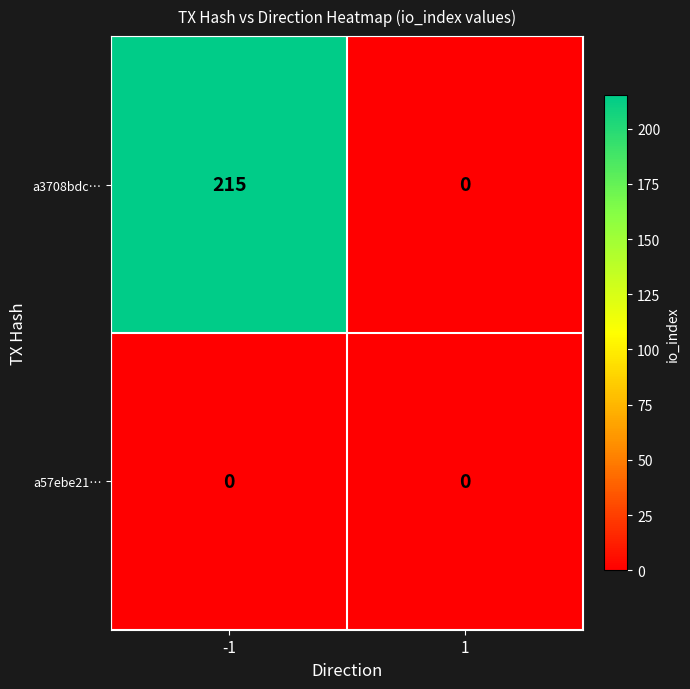

Rank the categories by a3708bdc… value from lowest to highest.

1, -1